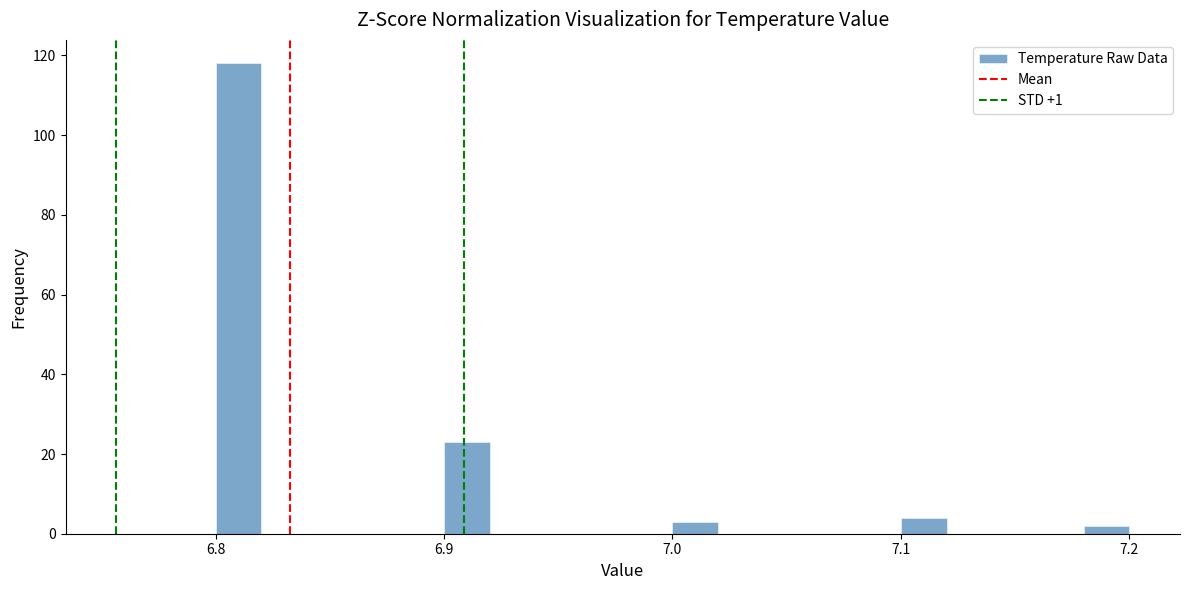

Read against the x-axis, roughly where is the centre of the tallest bar?

6.81